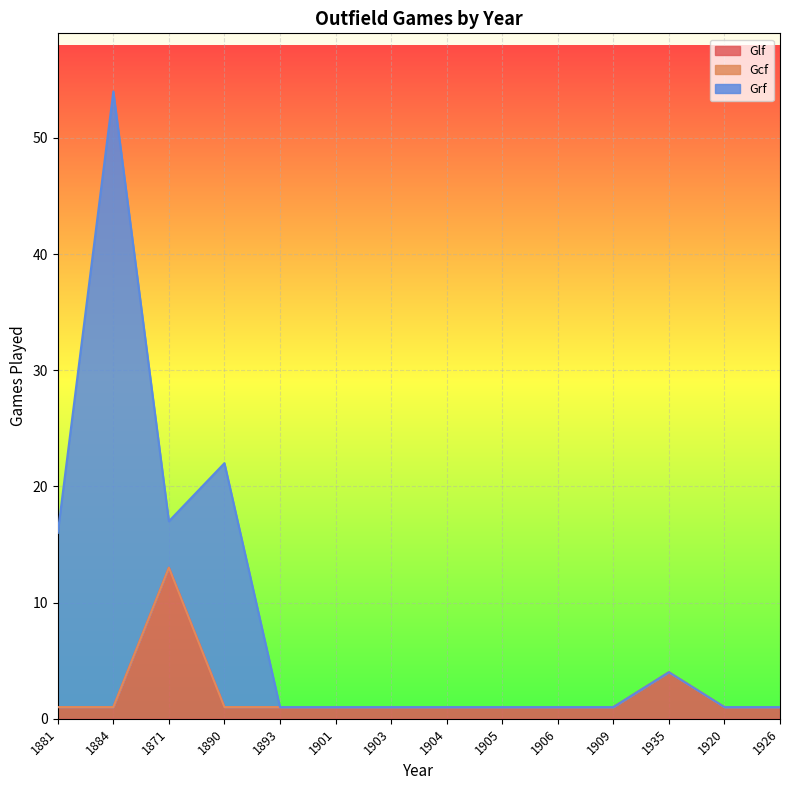

The value of Grf at 1890 is 21. True or false?

True